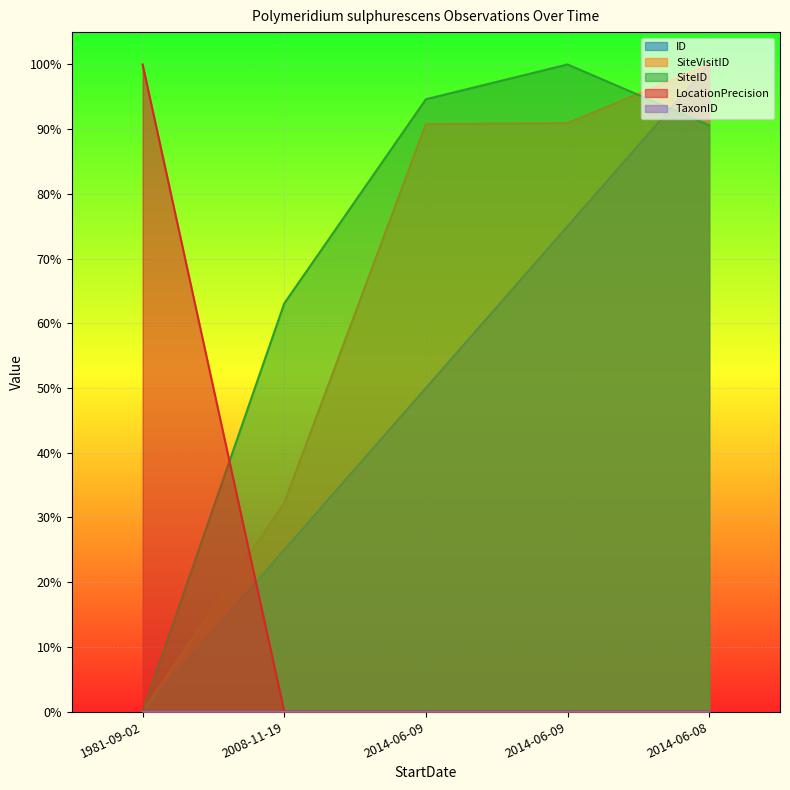

What is the label of the 1st point from the right?

2014-06-08